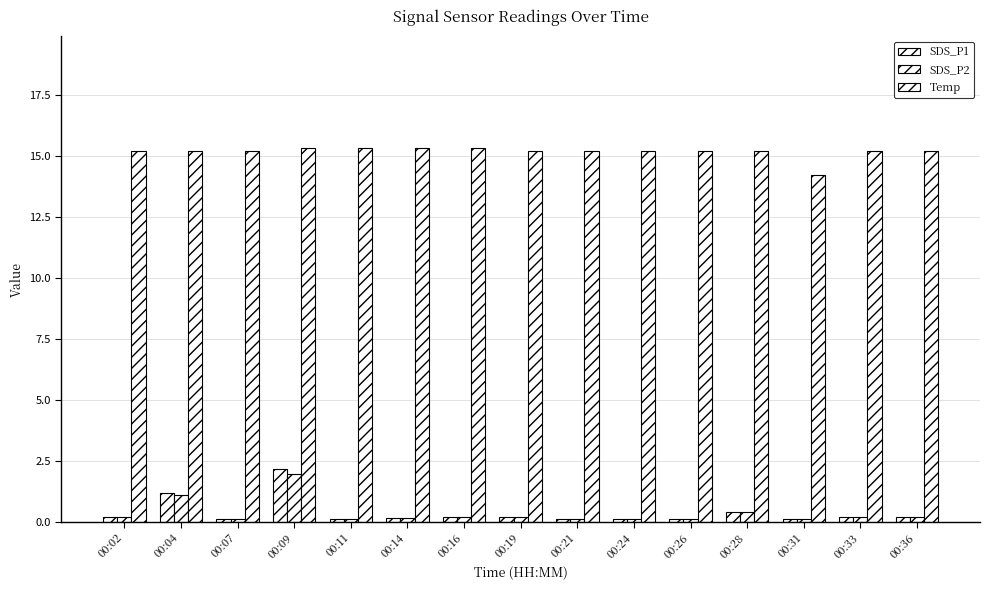

Reading left to right, list all the values displayed in this chart.

SDS_P1: 00:02=0.2	00:04=1.2	00:07=0.1	00:09=2.1	00:11=0.1	00:14=0.1	00:16=0.2	00:19=0.2	00:21=0.1	00:24=0.1	00:26=0.1	00:28=0.4	00:31=0.1	00:33=0.2	00:36=0.2
SDS_P2: 00:02=0.2	00:04=1.1	00:07=0.1	00:09=1.9	00:11=0.1	00:14=0.1	00:16=0.2	00:19=0.2	00:21=0.1	00:24=0.1	00:26=0.1	00:28=0.4	00:31=0.1	00:33=0.2	00:36=0.2
Temp: 00:02=15.2	00:04=15.2	00:07=15.2	00:09=15.3	00:11=15.3	00:14=15.3	00:16=15.3	00:19=15.2	00:21=15.2	00:24=15.2	00:26=15.2	00:28=15.2	00:31=14.2	00:33=15.2	00:36=15.2